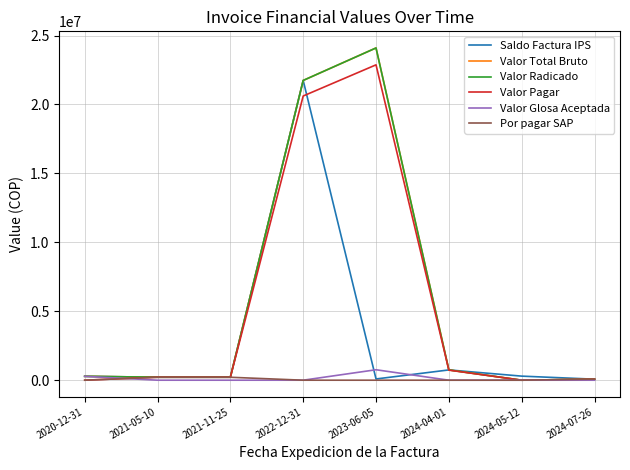

Which series ends up on top after the final intersection of Valor Pagar and Saldo Factura IPS?

Saldo Factura IPS